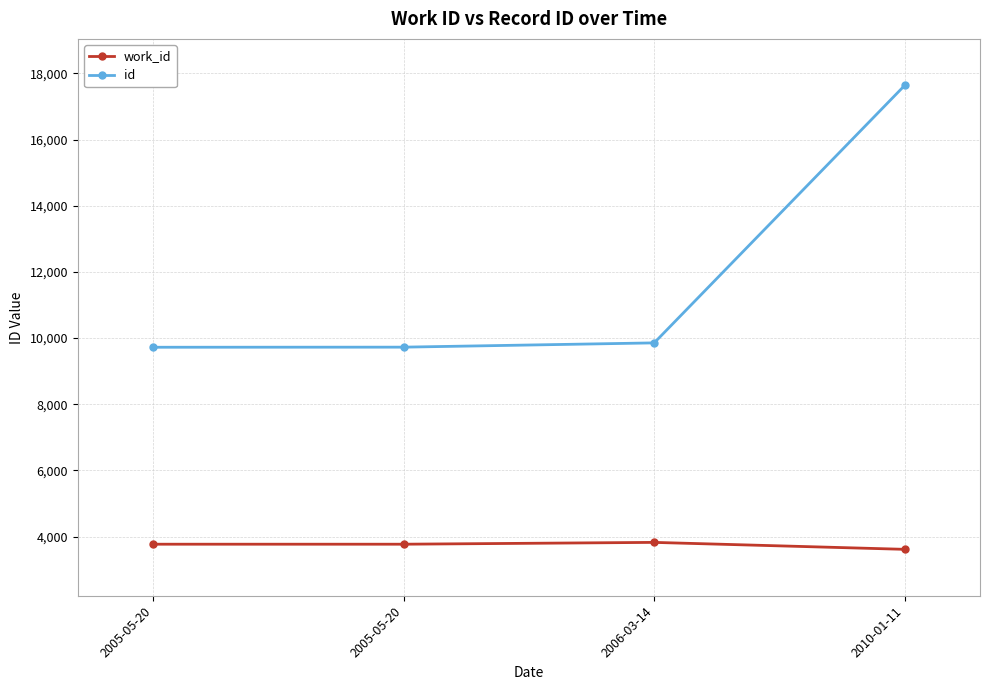

Which label corresponds to the smallest value in the chart?

2010-01-11